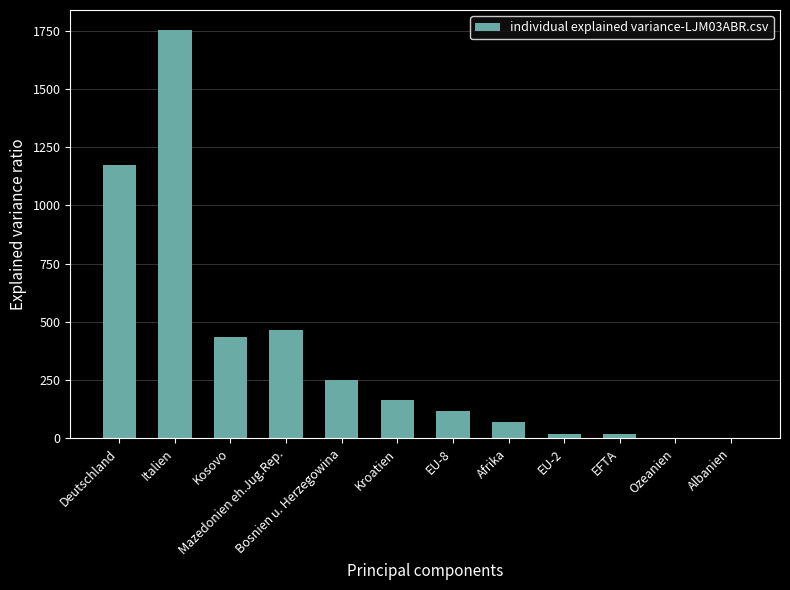

How many series are shown in this chart?

1